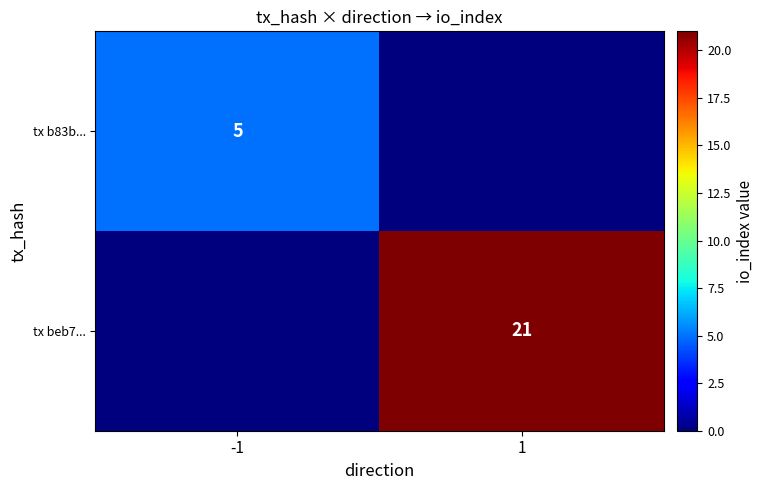

Is it true that tx beb7... equals 21 at 1?

True